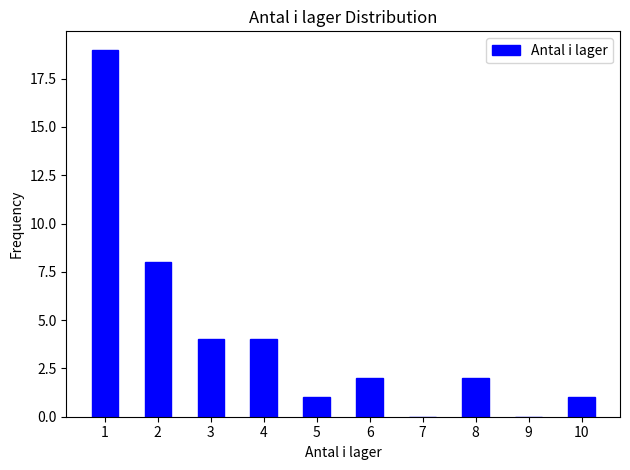

Reading left to right, transcribe this chart: for each bar, give the range it covers on the x-axis and its height. The values are not printed on the chart, so give them approximately, as read against the axis.

0.5 to 1.5: 19
1.5 to 2.5: 8
2.5 to 3.5: 4
3.5 to 4.5: 4
4.5 to 5.5: 1
5.5 to 6.5: 2
6.5 to 7.5: 0
7.5 to 8.5: 2
8.5 to 9.5: 0
9.5 to 10.5: 1